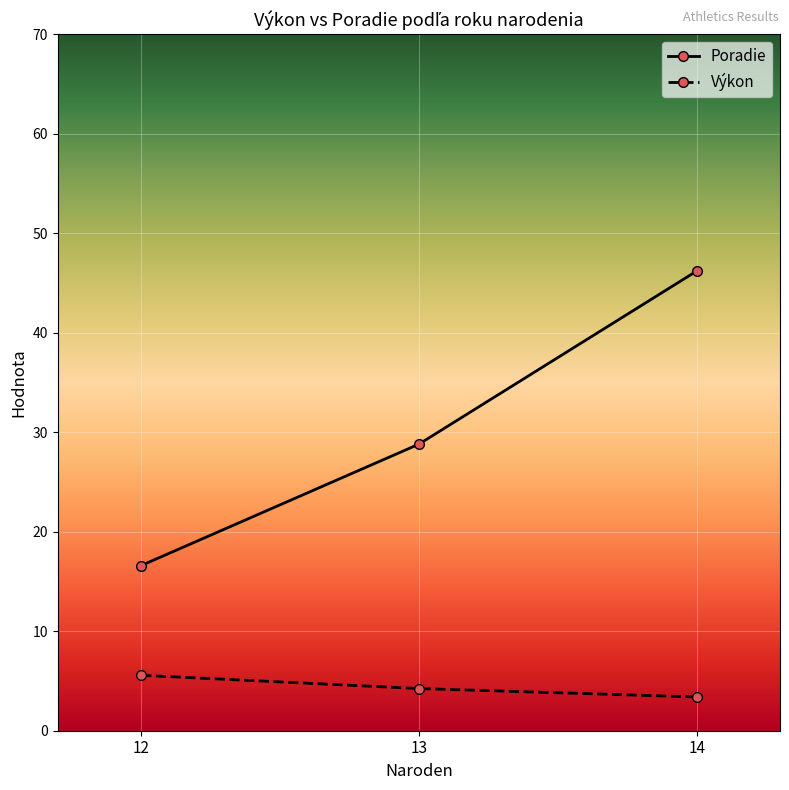

How many data points in Výkon are above 4?

2